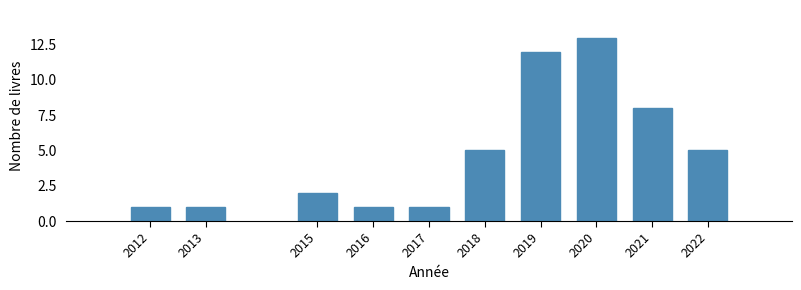

Reading left to right, extract all data points from this chart.

2012=1	2013=1	2015=2	2016=1	2017=1	2018=5	2019=12	2020=13	2021=8	2022=5